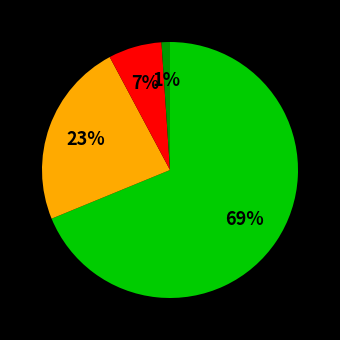

To the nearest percent, what is the average slice percentage?

25%